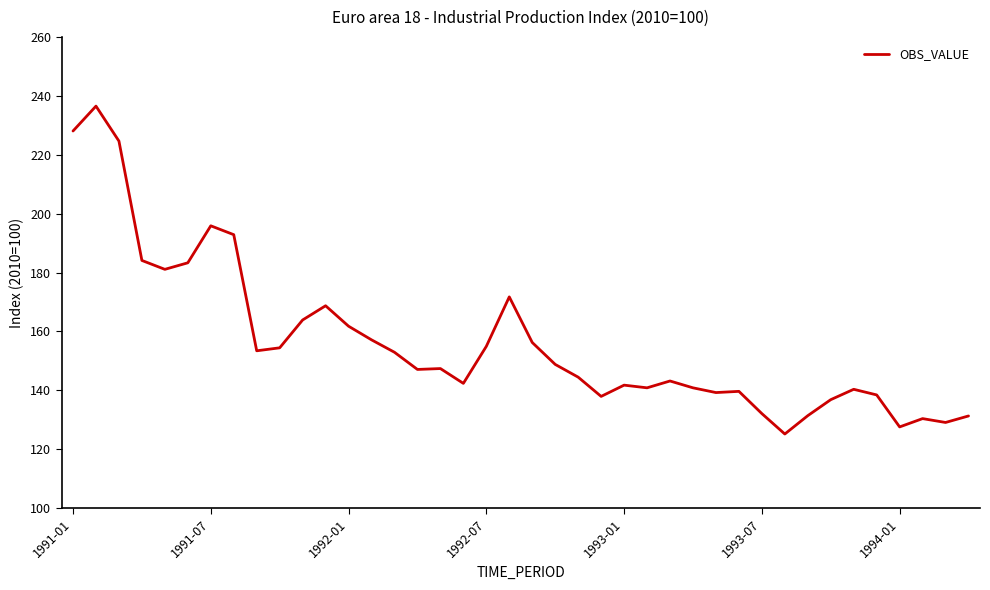

What is the difference between the maximum and minimum values?

111.3